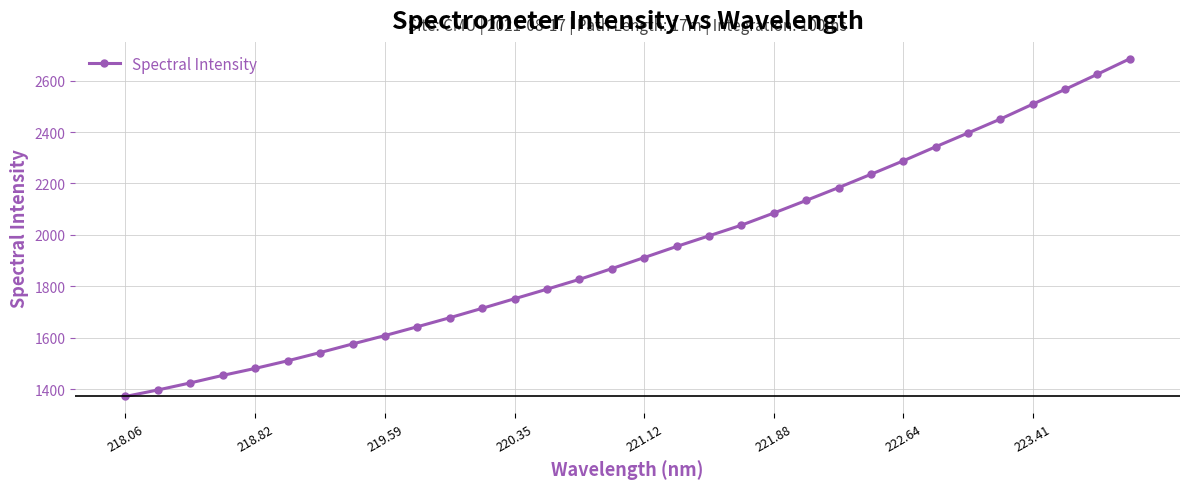

What is the value of the 22nd point from the left?

2133.9